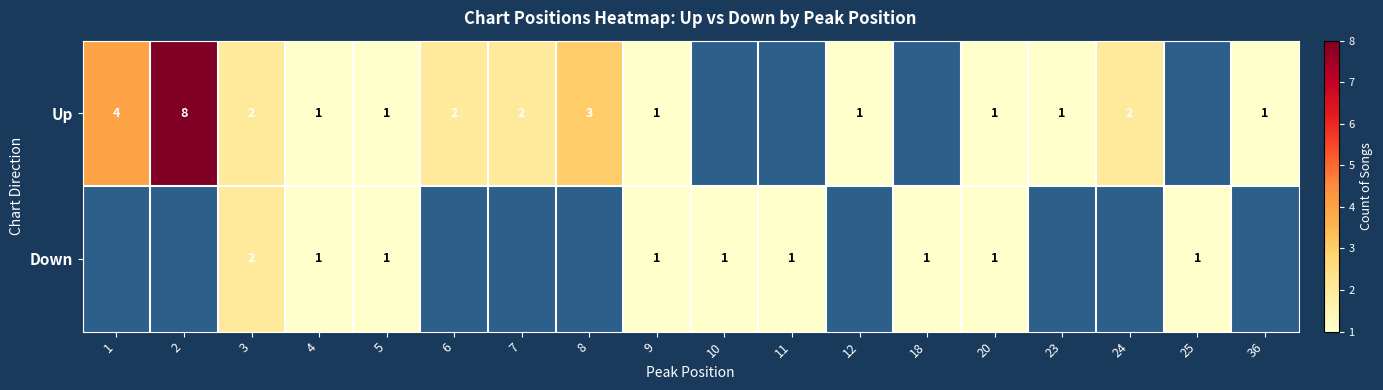

The value of Up at 1 is 4. True or false?

True